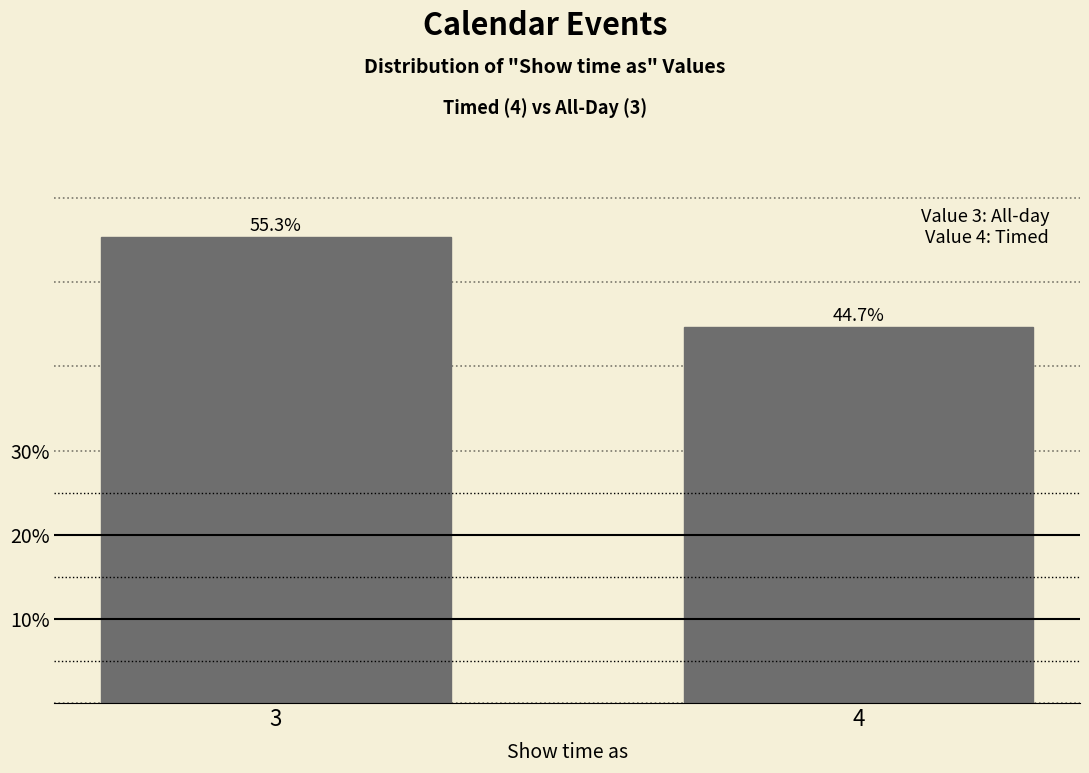

Reading left to right, transcribe all the data shown in this chart.

55.3	44.7